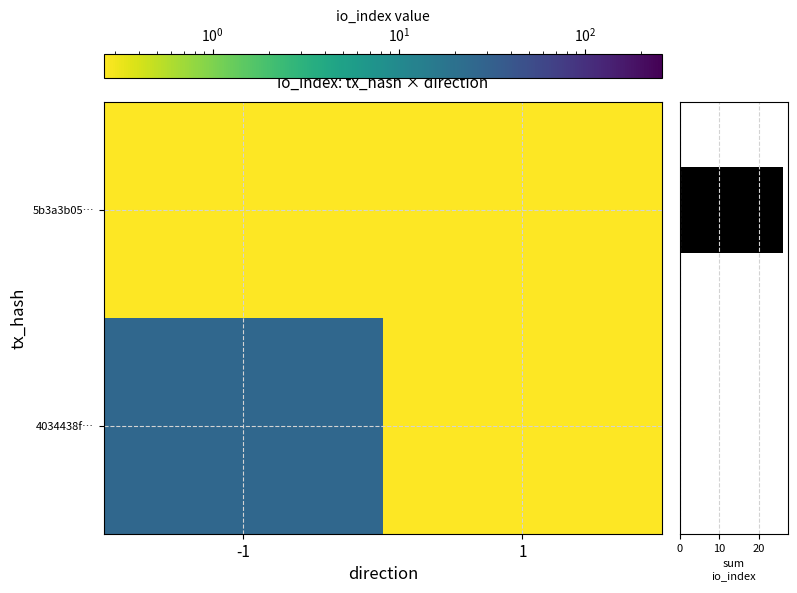

What is the sum of all 5b3a3b05… values?

0.5